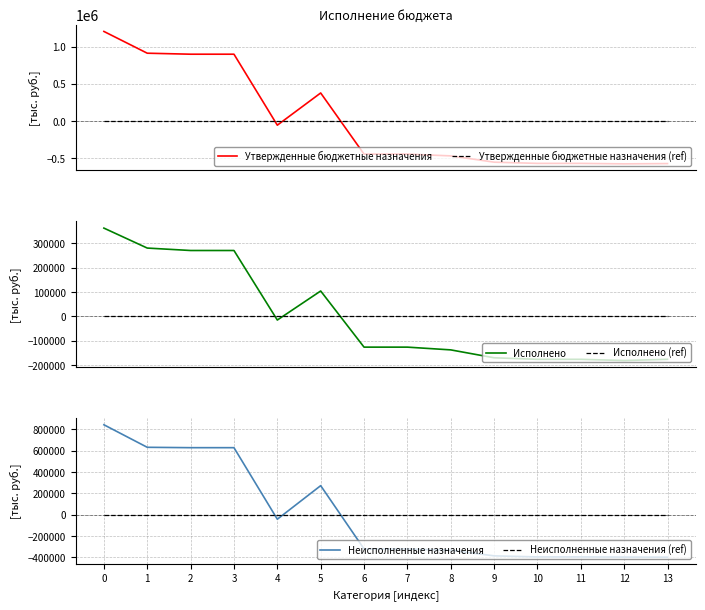

Is it true that Исполнено (ref) equals 0.0 at 10?

True